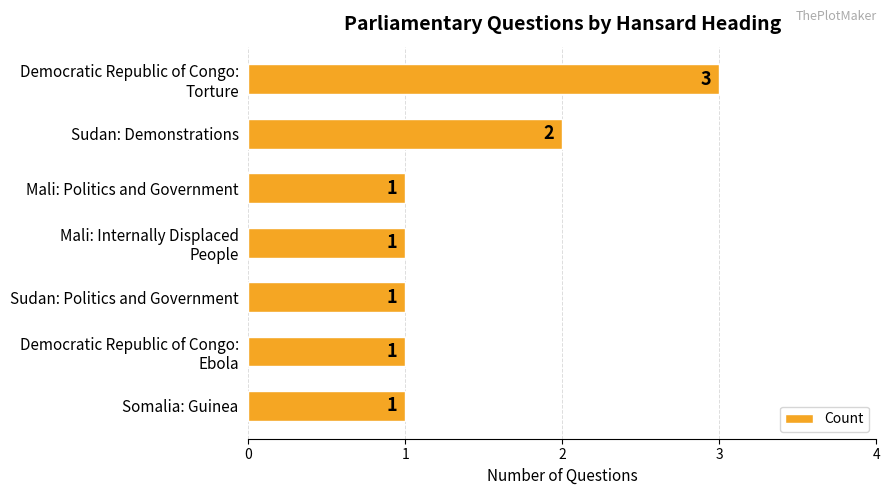

What is the sum of all values?

10